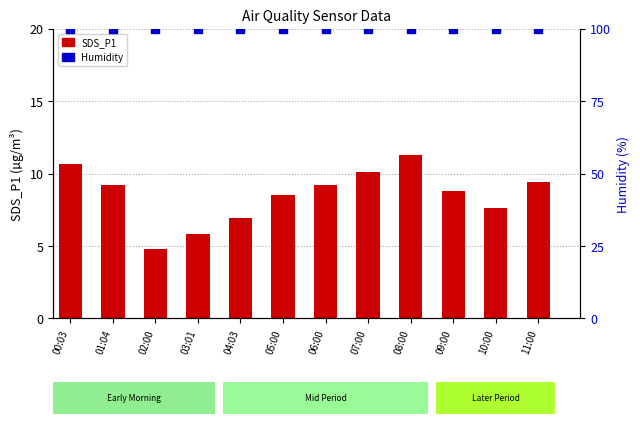

Which series has the largest total across all categories?

Humidity